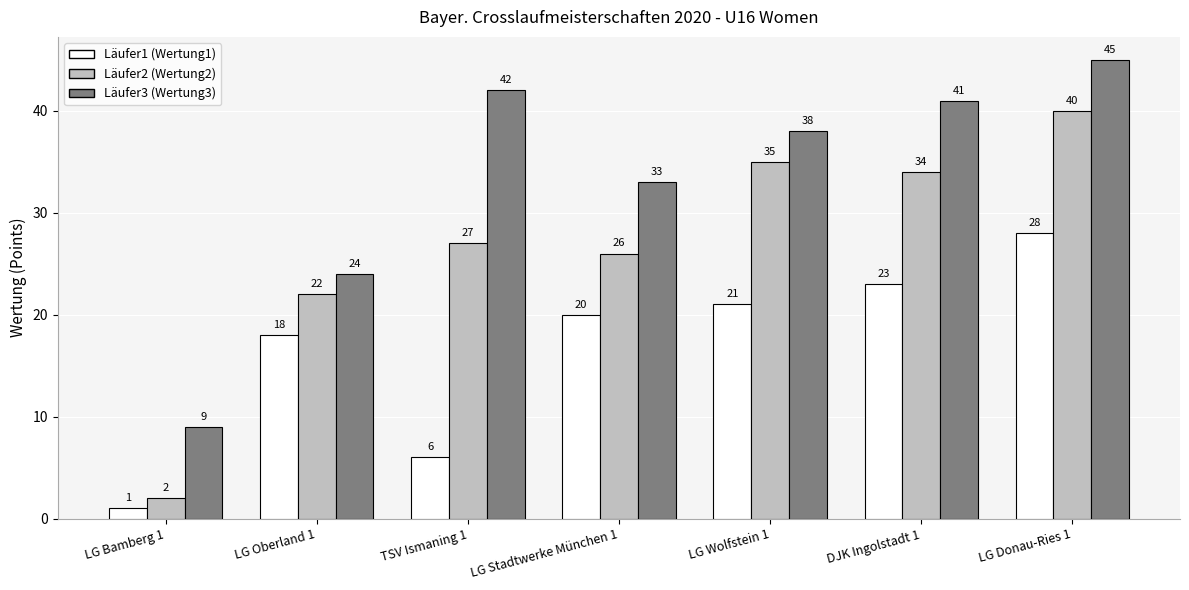

Rank the categories by Läufer3 (Wertung3) value from lowest to highest.

LG Bamberg 1, LG Oberland 1, LG Stadtwerke München 1, LG Wolfstein 1, DJK Ingolstadt 1, TSV Ismaning 1, LG Donau-Ries 1